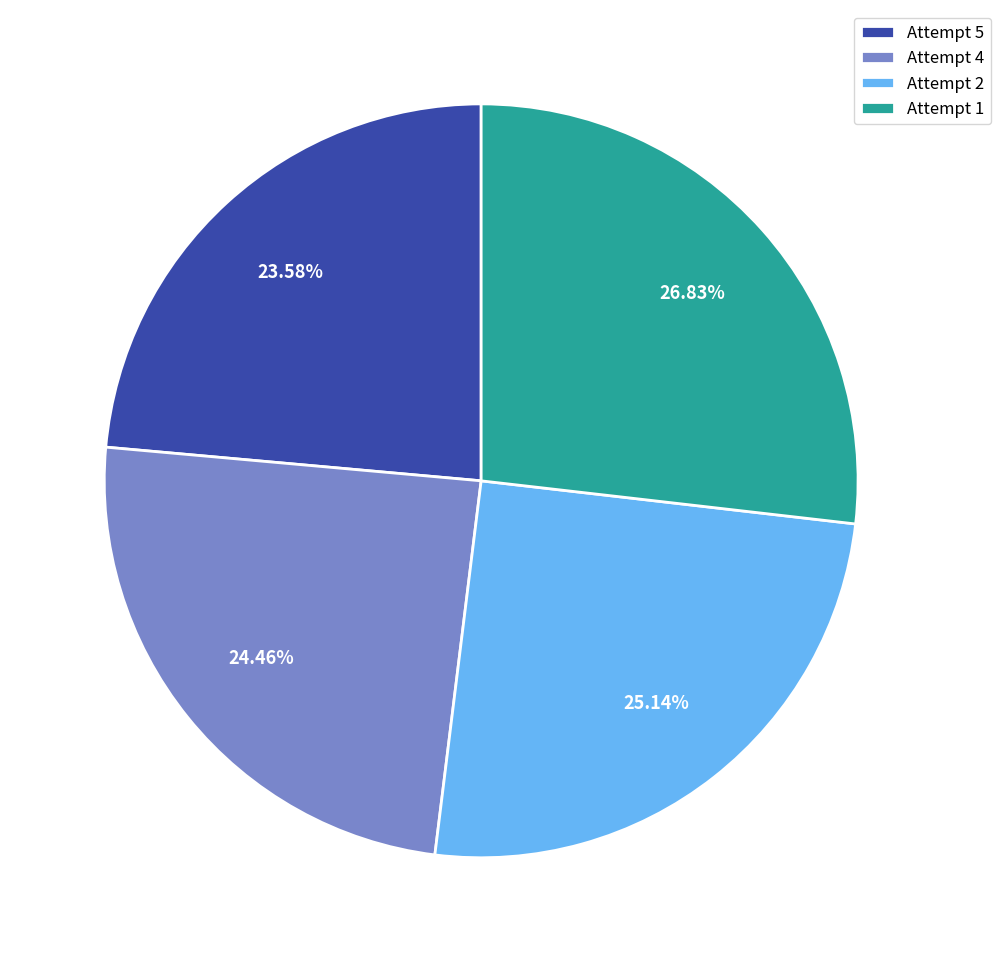

To the nearest percent, what percentage of the pie is Attempt 5?

24%